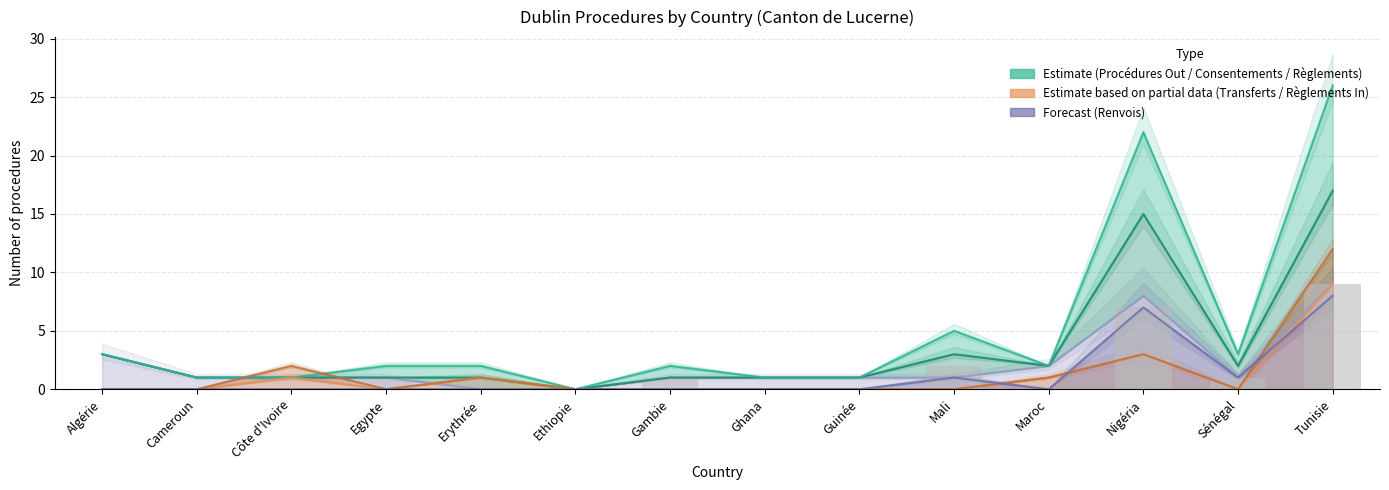

Between Guinée and Gambie, which is larger?

Gambie